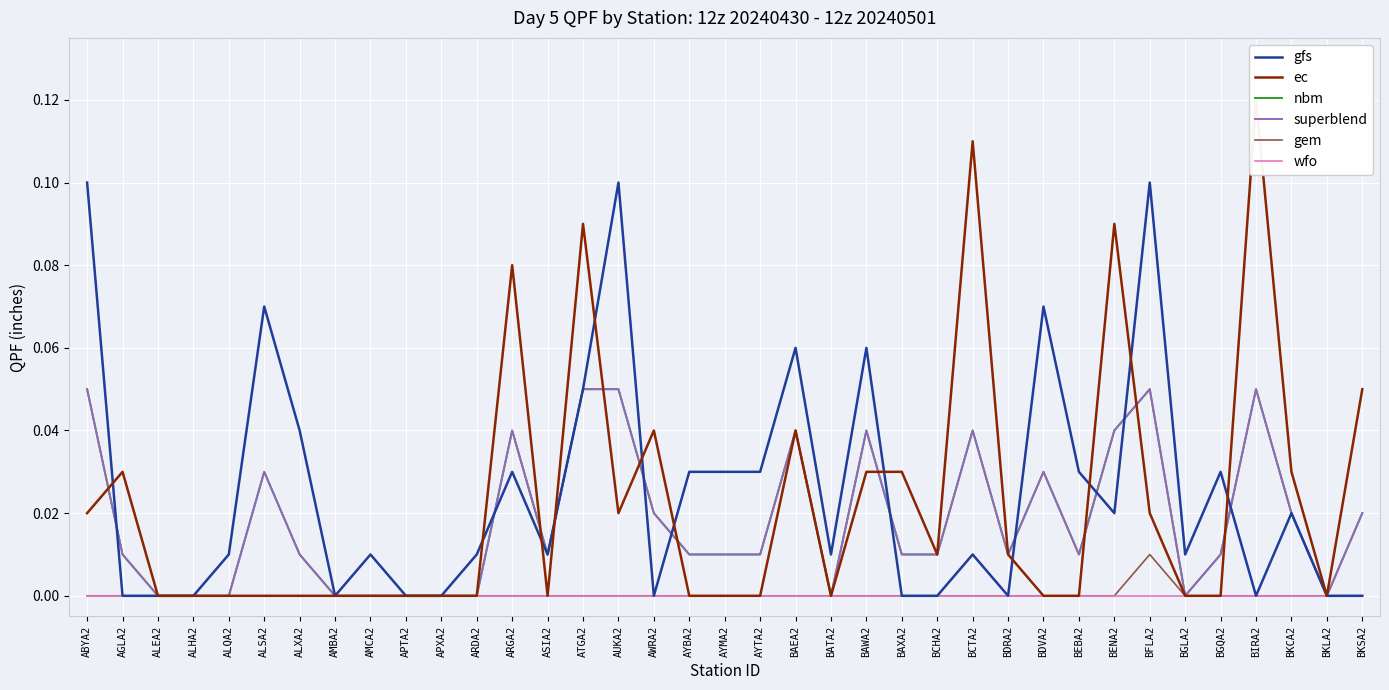

At which label does nbm reach its peak?

ABYA2